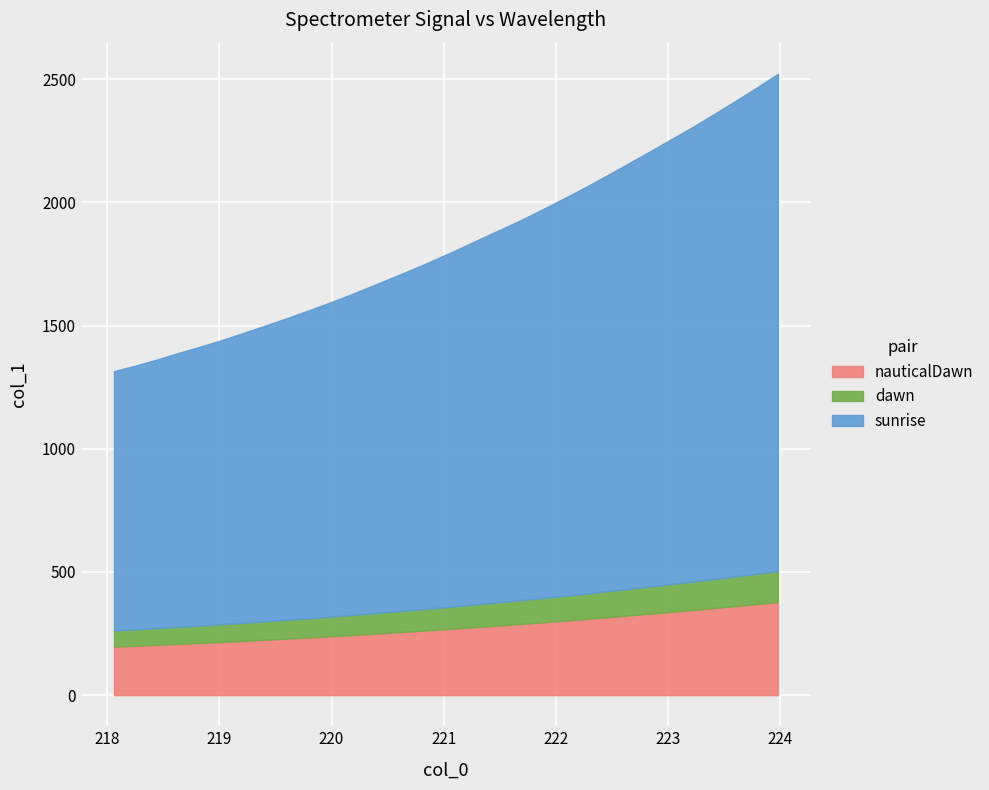

Does the chart display data point markers on the line(s)?

No